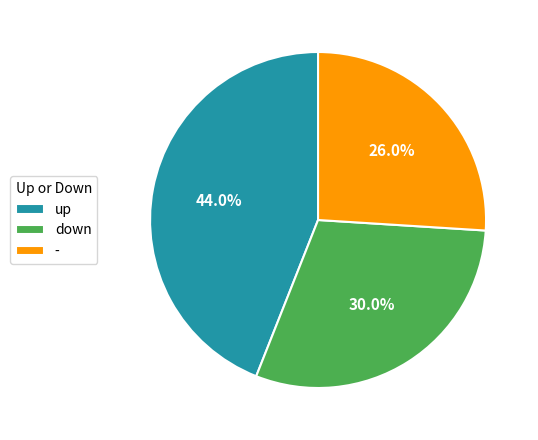

To the nearest percent, what is the difference between the largest and smallest slice percentages?

18%